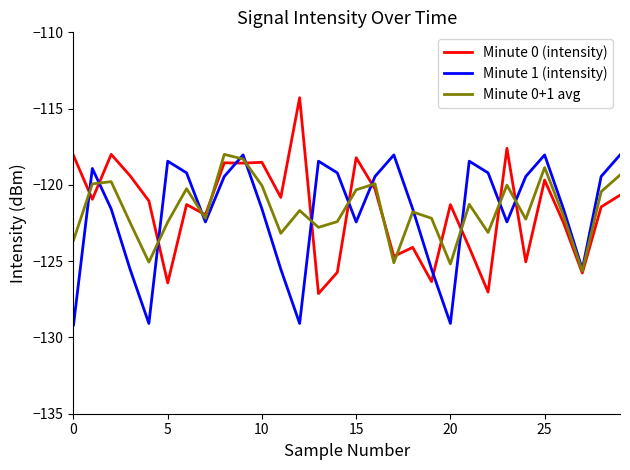

Which series has the widest spread of values?

Minute 0 (intensity)